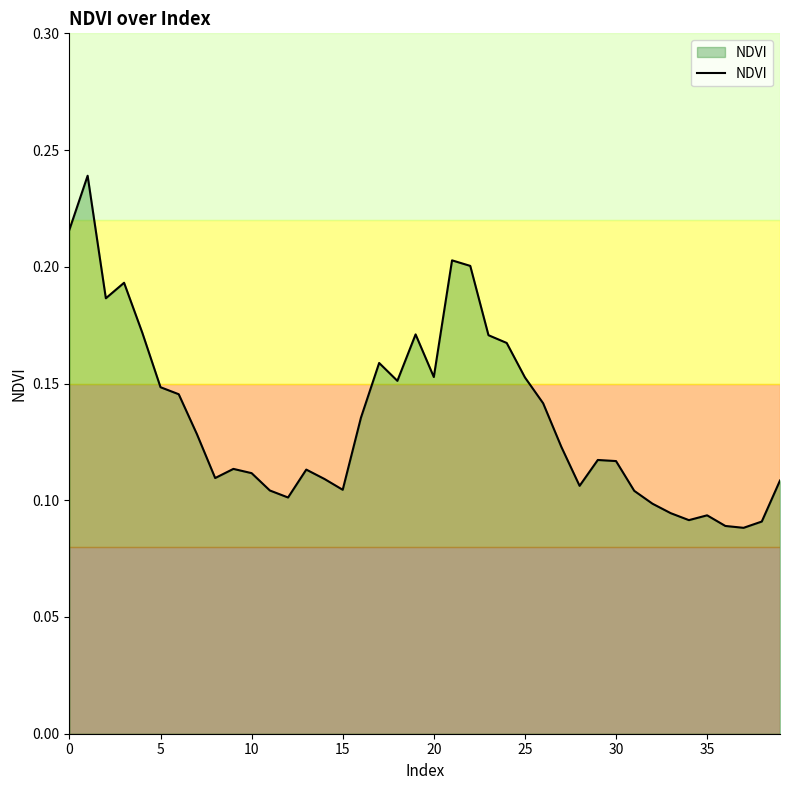

What is the average value?

0.1